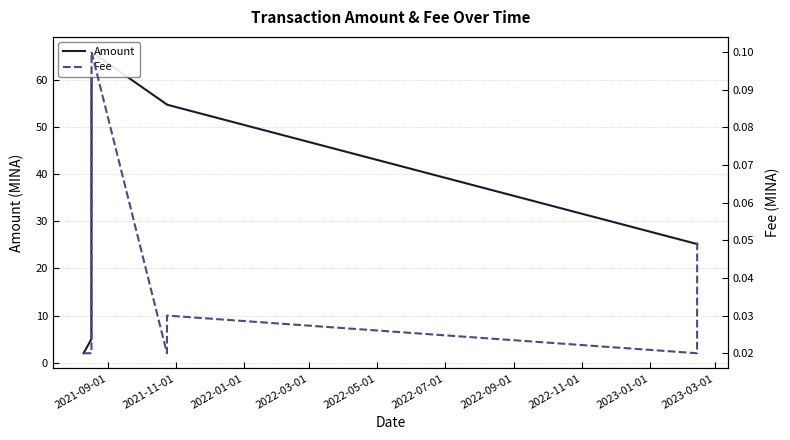

The value of Amount at 2021-11-01 is 8.5. True or false?

False